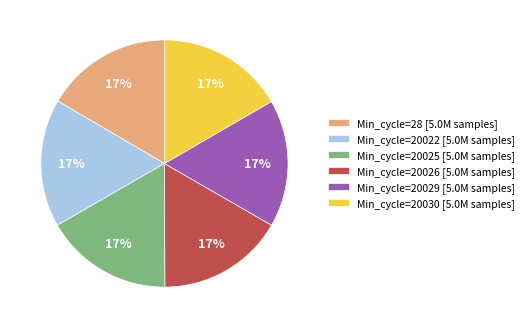

Count the number of slices in the pie.

6